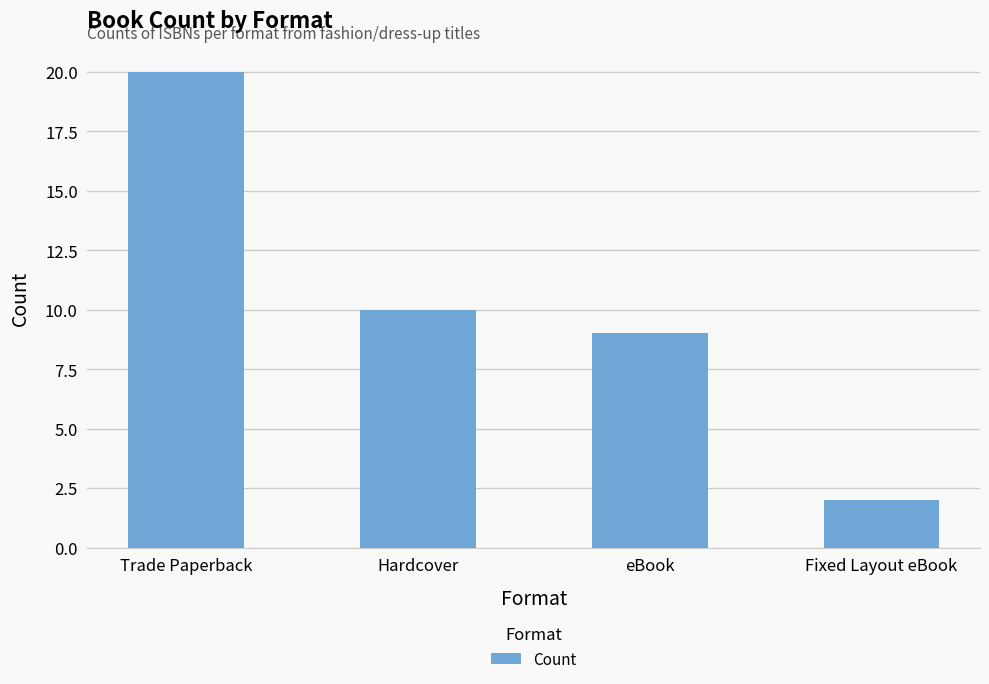

Reading right to left, extract all data points from this chart.

2	9	10	20